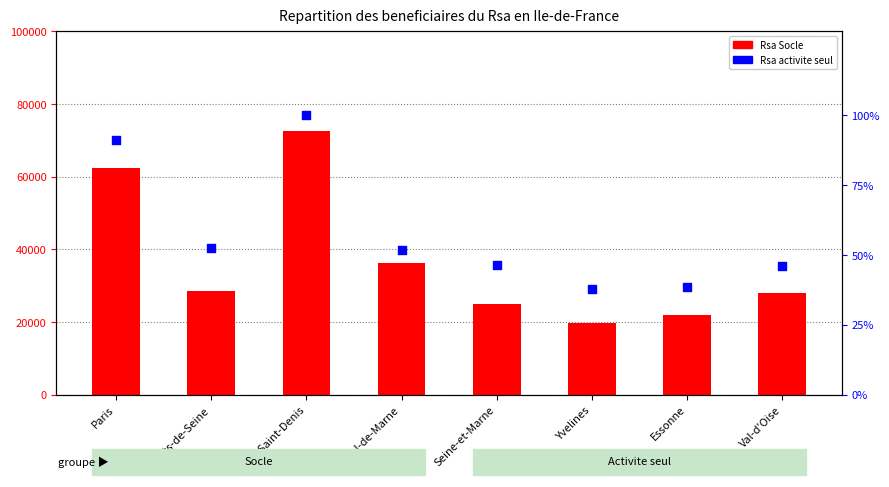

What is the total value across all series at Paris?

62352.2